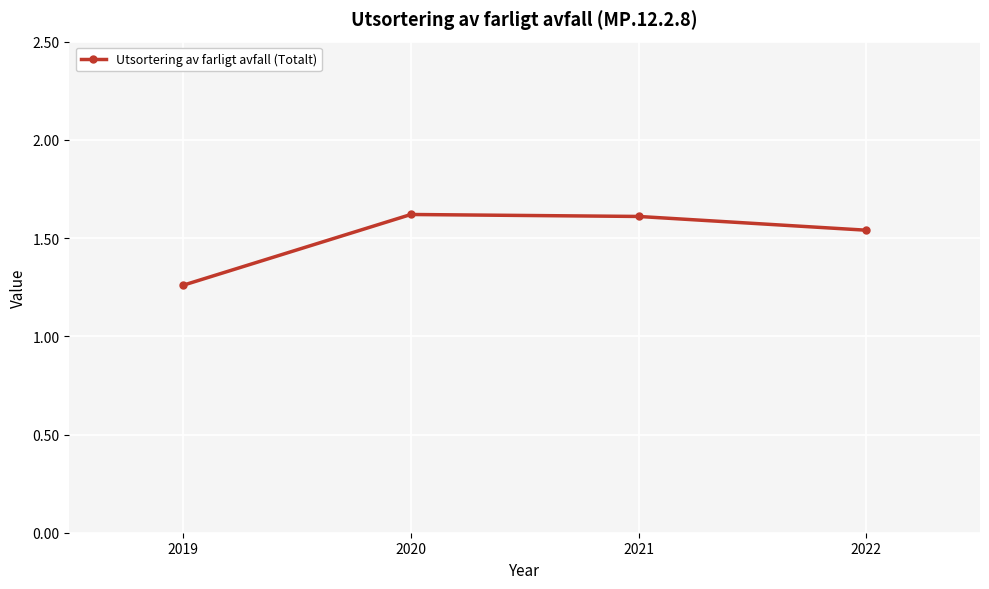

Is this an area chart (filled region under the line)?

No